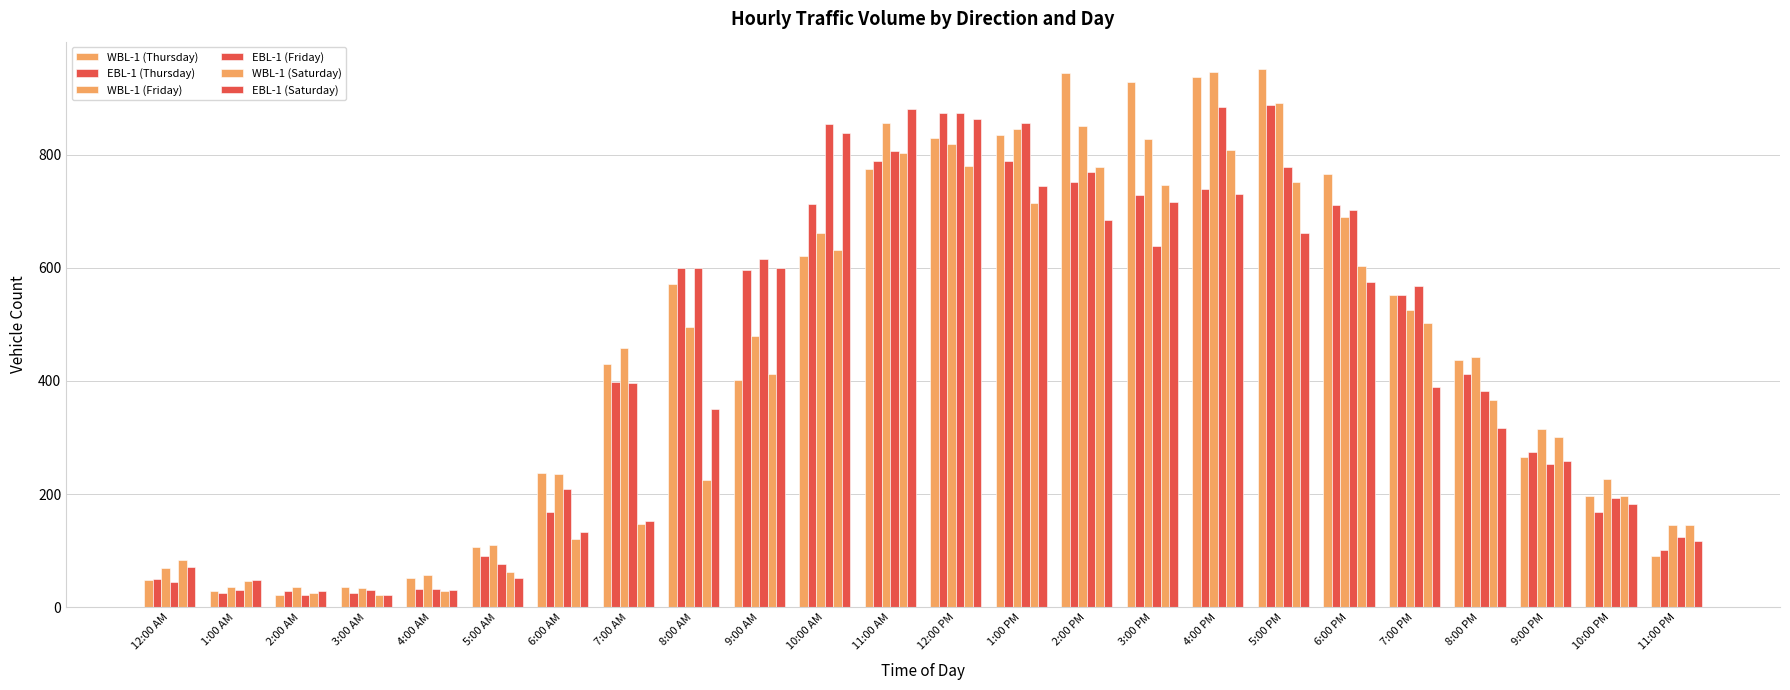

At which label is WBL-1 (Thursday) closest to 487?

8:00 PM